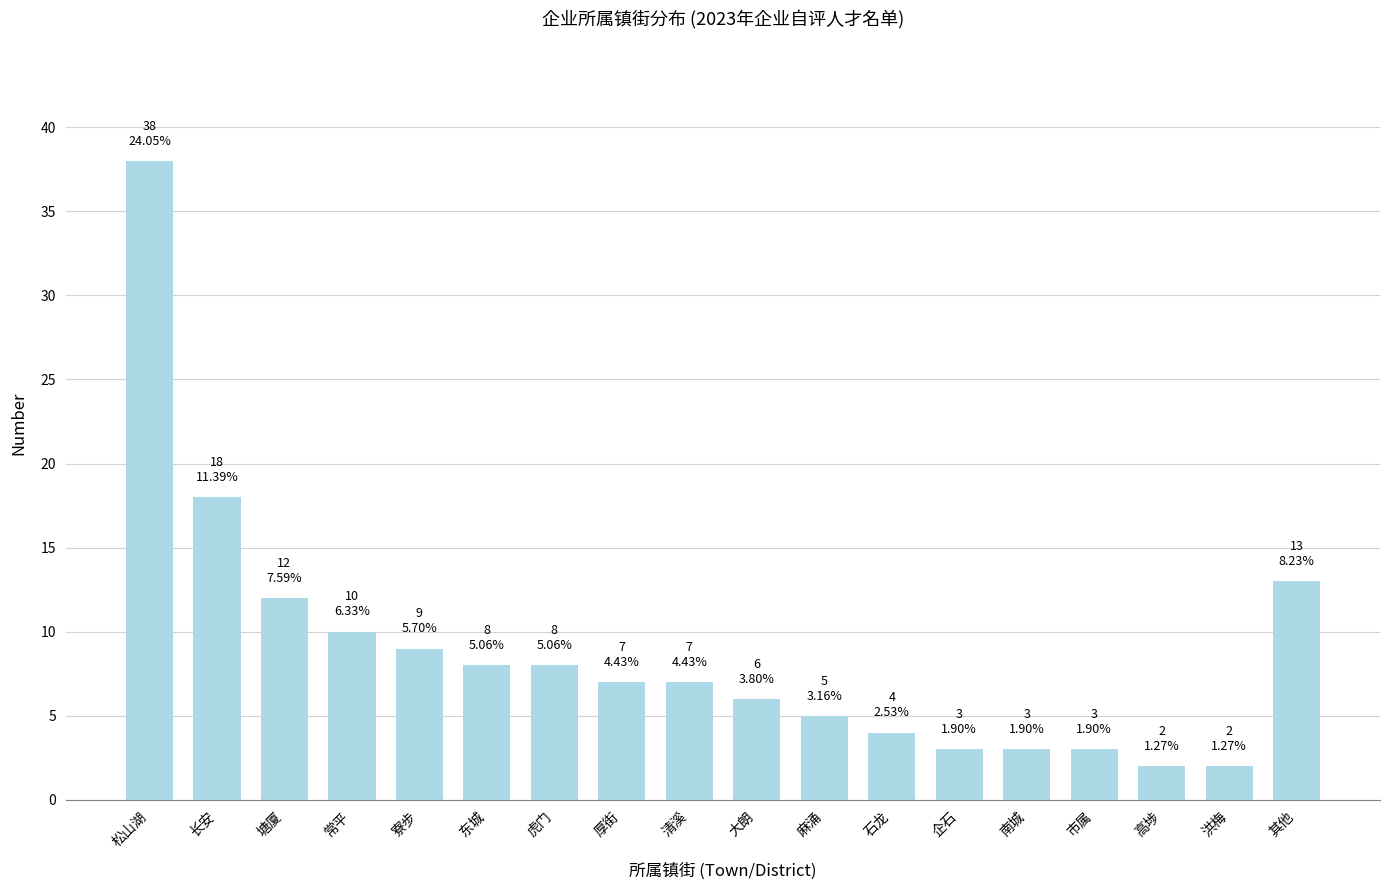

Reading left to right, what are all the values shown in this chart?

松山湖=38	长安=18	塘厦=12	常平=10	寮步=9	东城=8	虎门=8	厚街=7	清溪=7	大朗=6	麻涌=5	石龙=4	企石=3	南城=3	市属=3	高埗=2	洪梅=2	其他=13